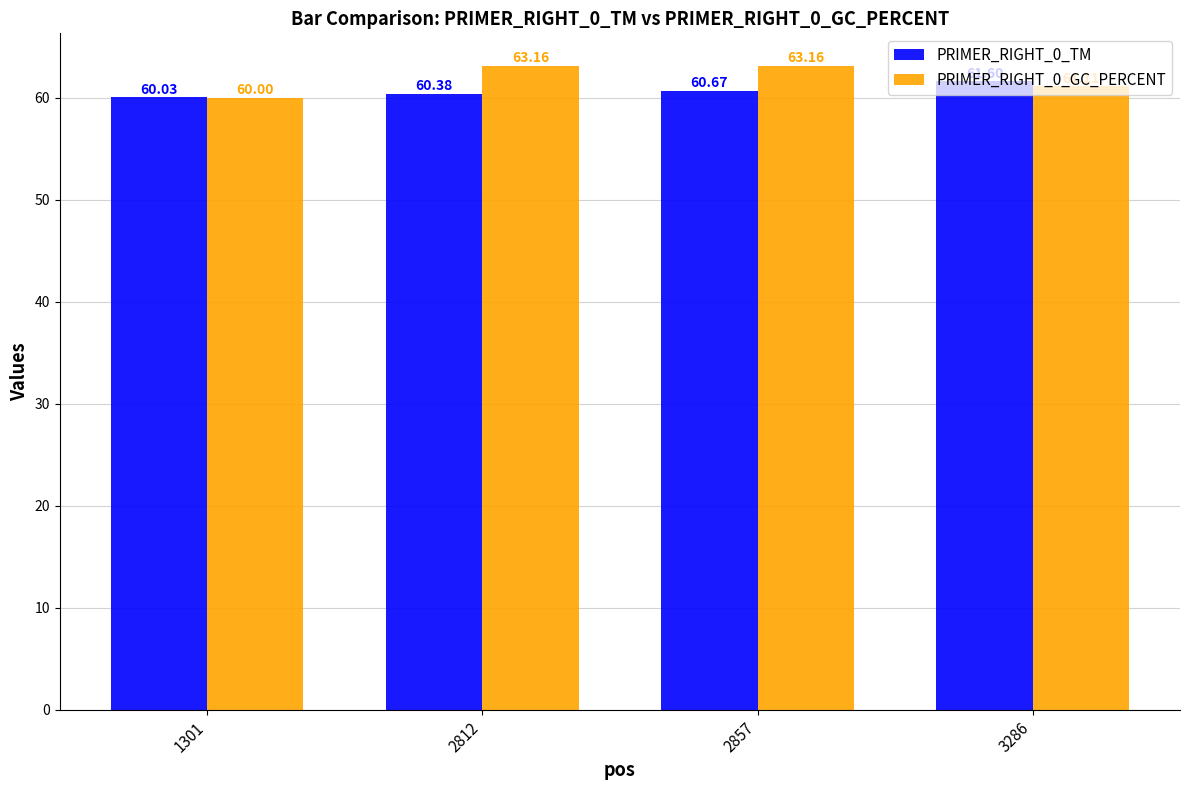

Rank the series by their maximum value, from lowest to highest.

PRIMER_RIGHT_0_TM, PRIMER_RIGHT_0_GC_PERCENT